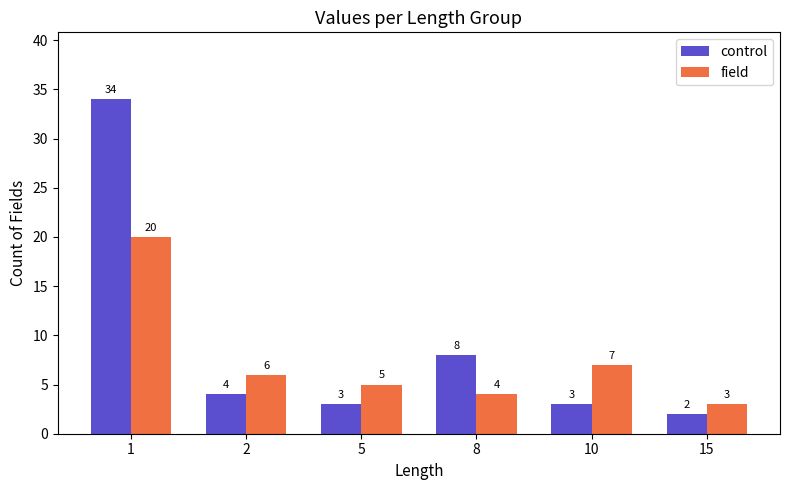

At which category is the sum across all series the highest?

1